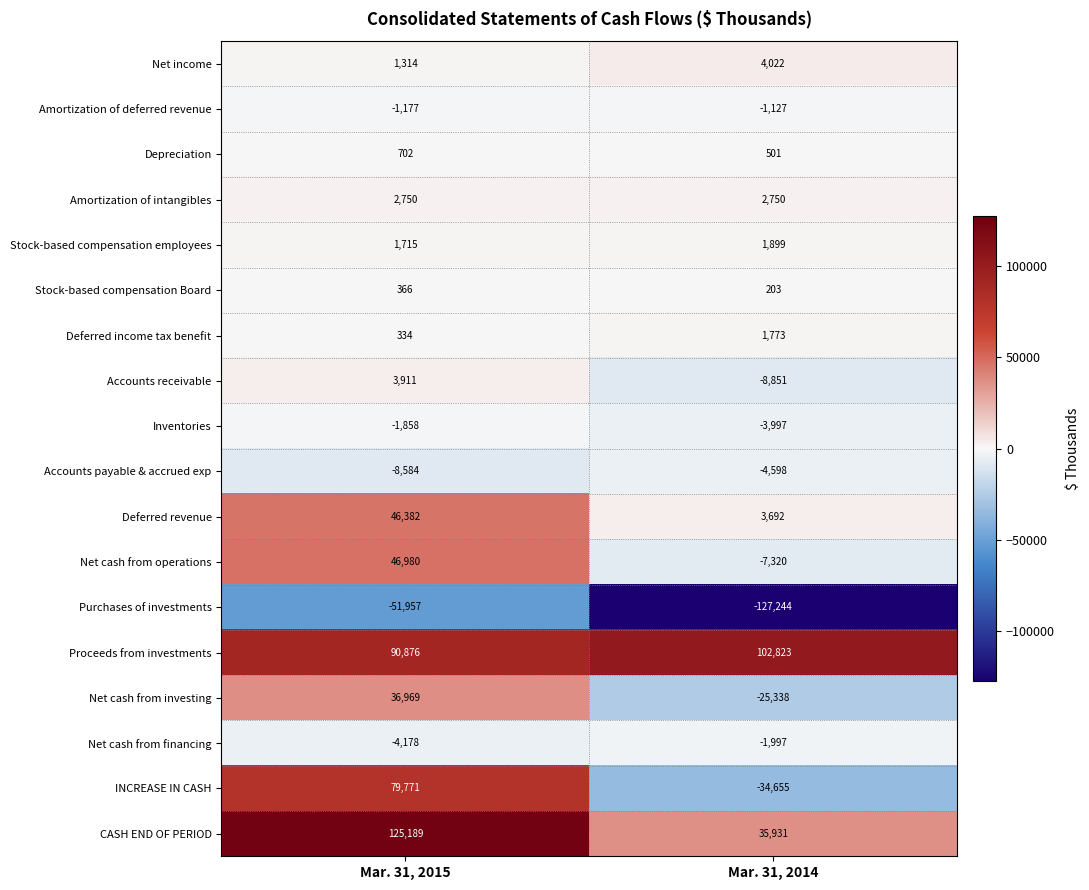

How many data points does each series have?

2